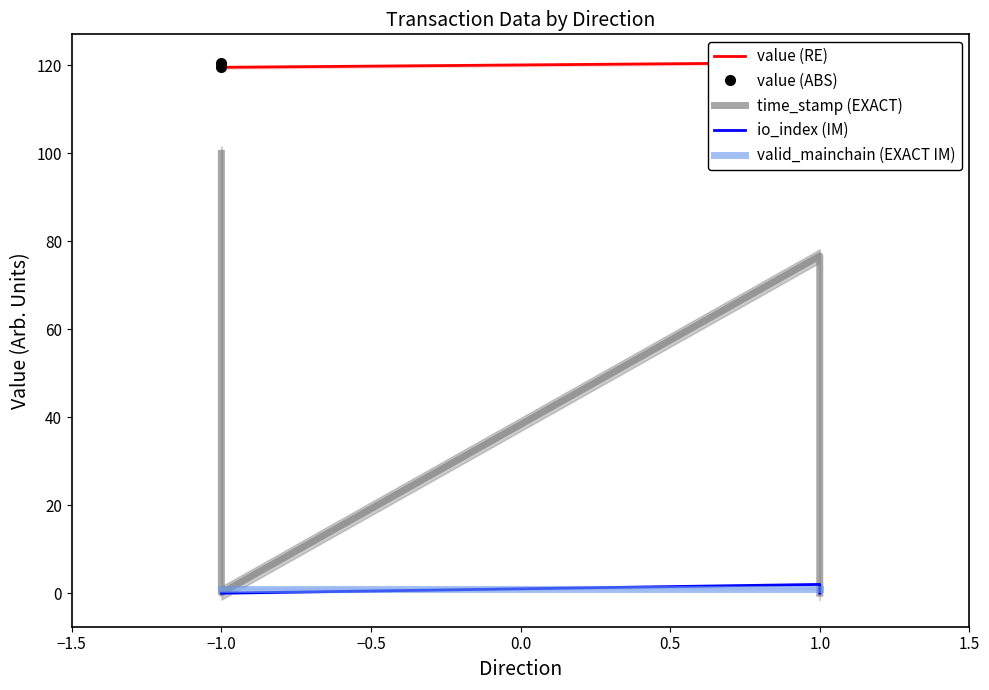

What is the average value of the value (ABS) series?

120.1